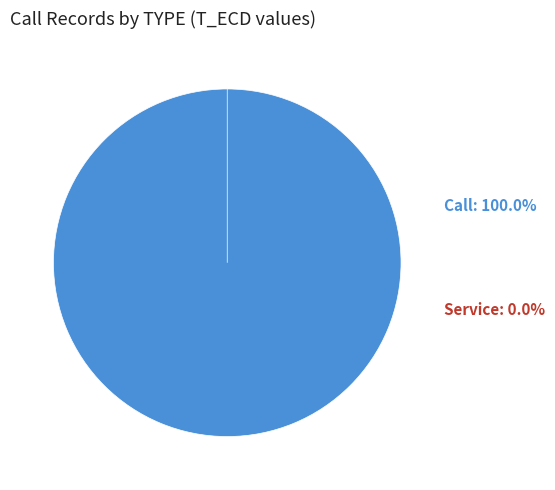

Rank the categories by value from lowest to highest.

Service, Call